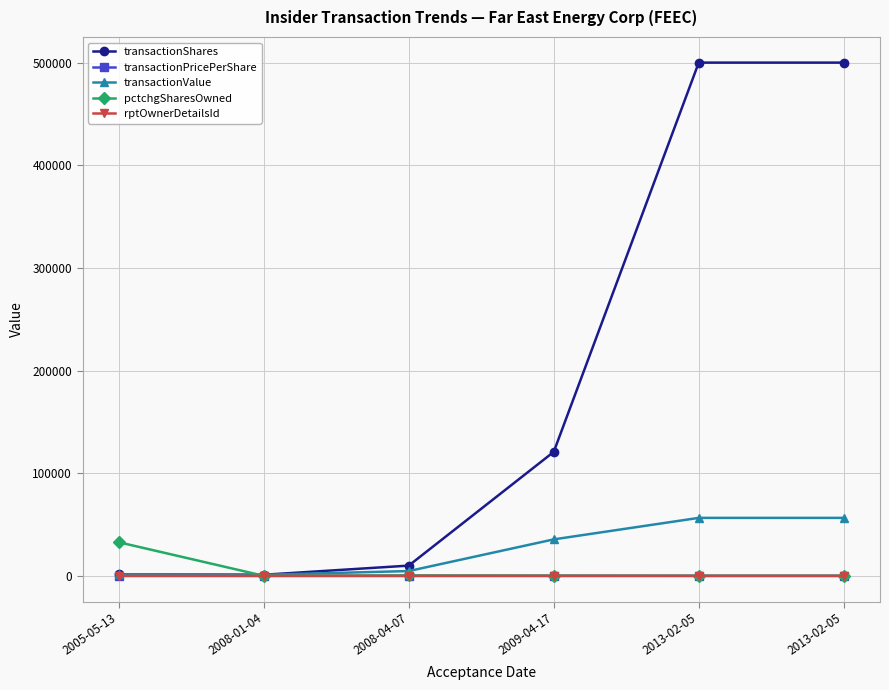

How many values in the pctchgSharesOwned series are below 230?

3